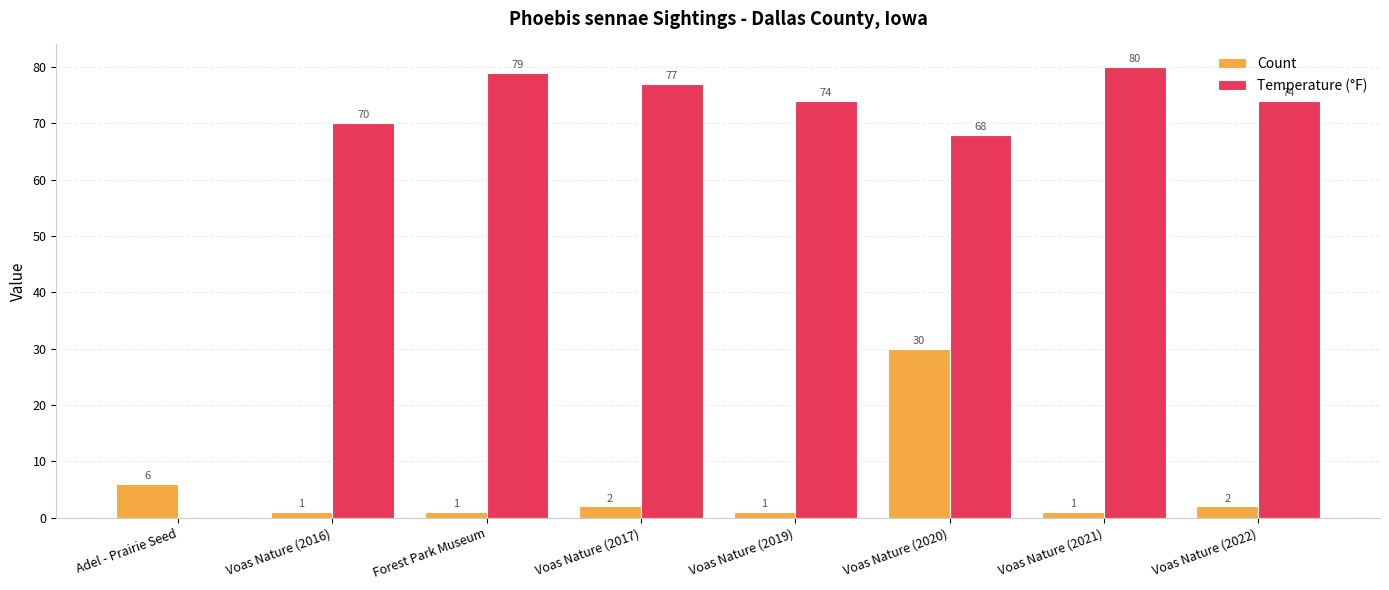

Which series has the widest spread of values?

Temperature (°F)